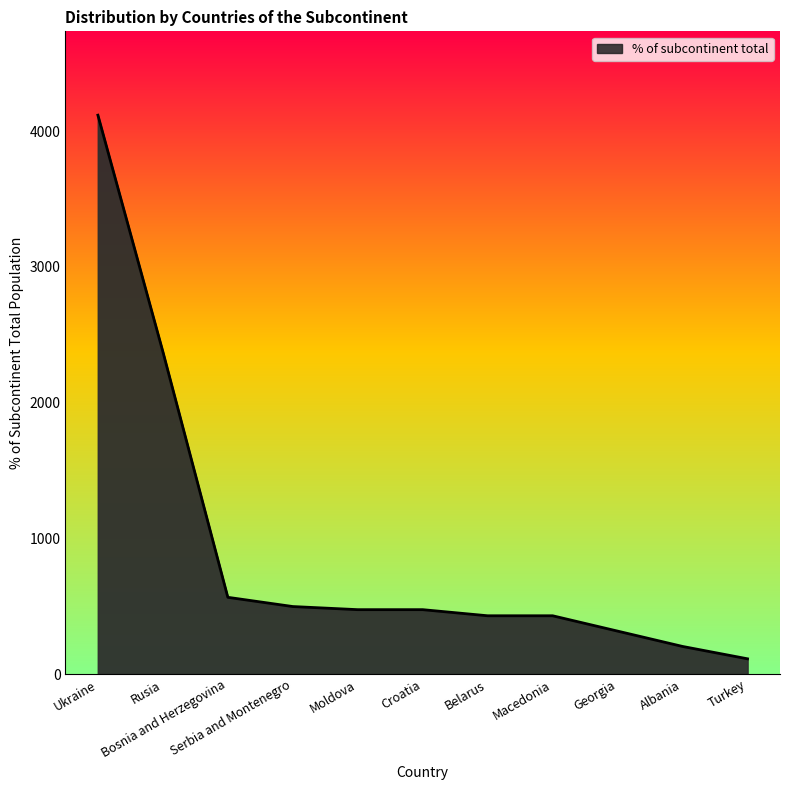

The value at Bosnia and Herzegovina is 566. True or false?

True